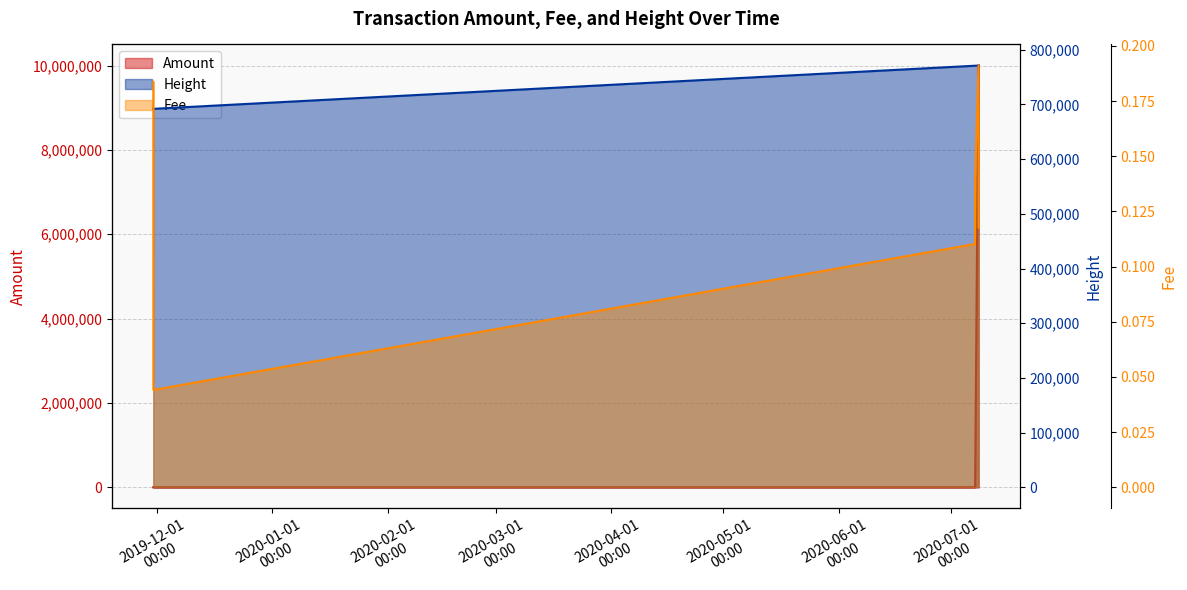

Is it true that Height equals 771160.0 at 2020-07-08 10:38:57?

True